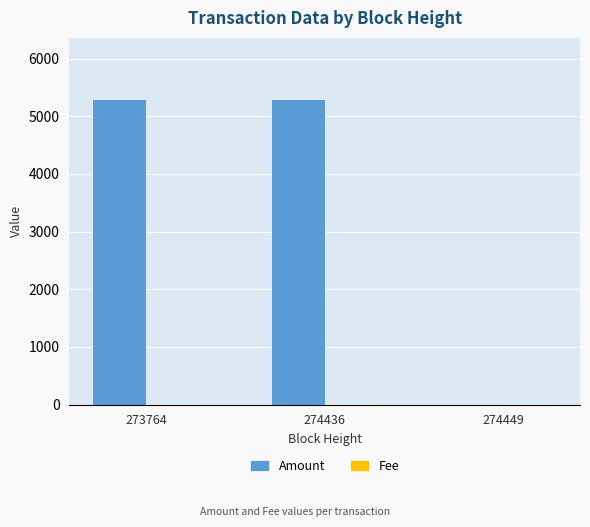

Is it true that Amount equals 5301 at 274436?

True